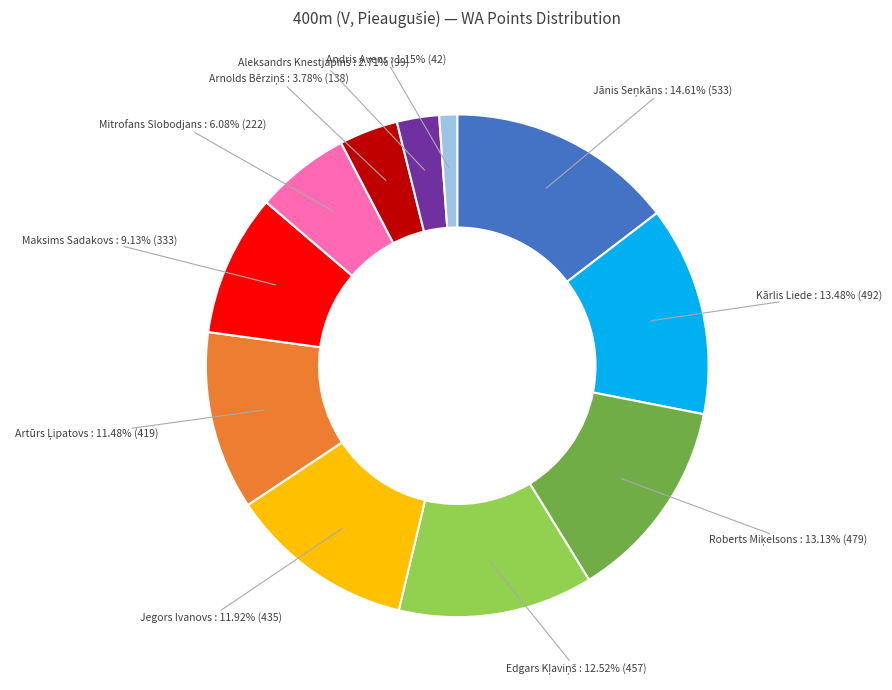

What is the ratio of the value at Aleksandrs Knestjapins to the value at Maksims Sadakovs?

0.3